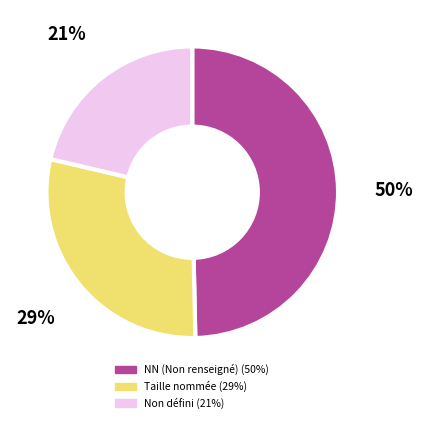

How many slices are in this pie chart?

3